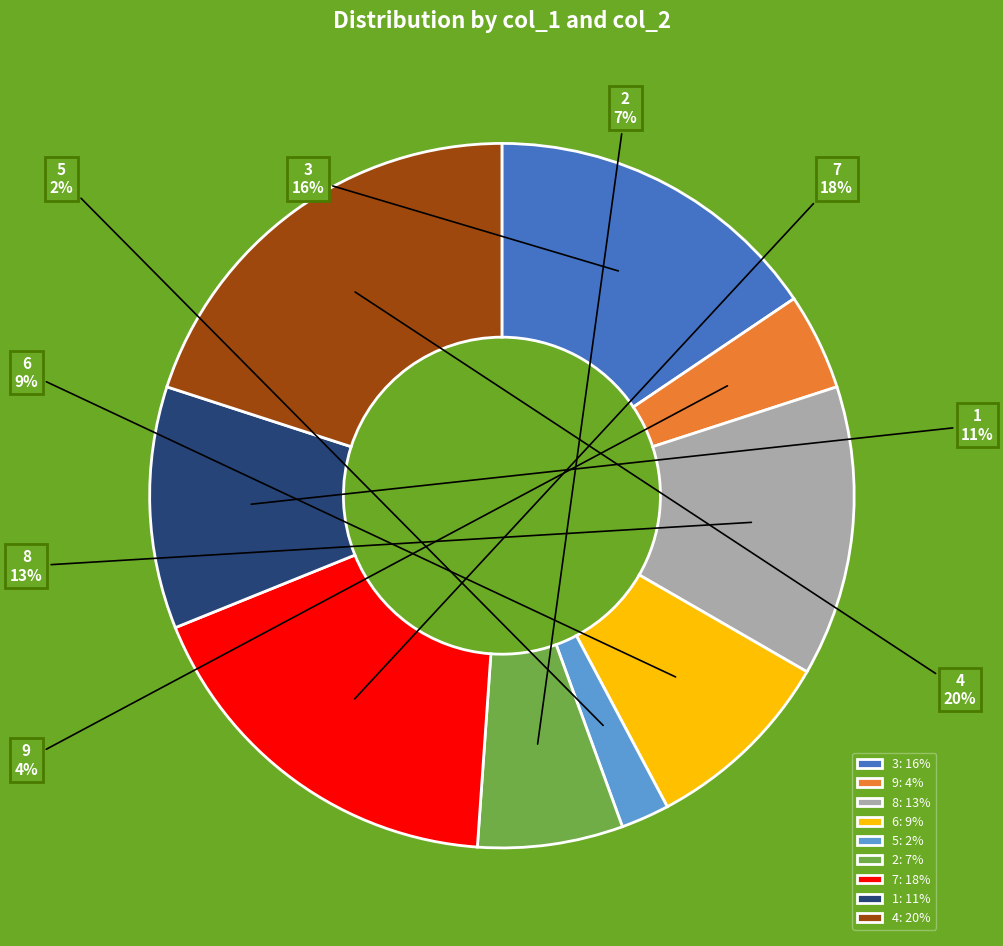

To the nearest percent, what is the average slice percentage?

11%